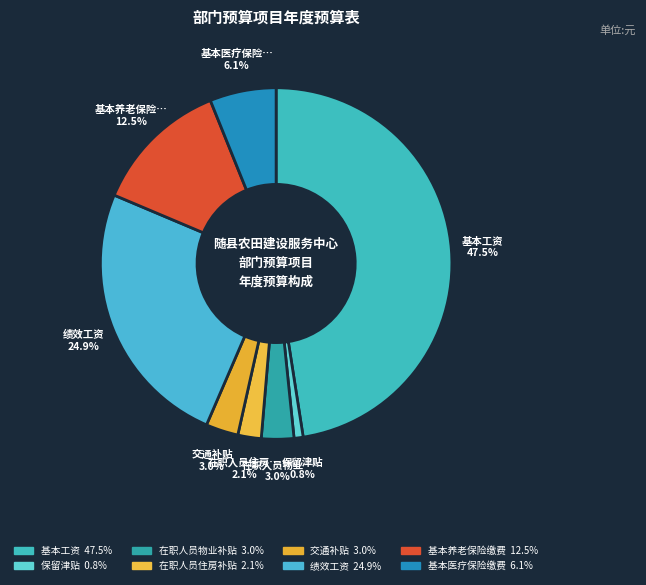

To the nearest percent, what percentage of the pie is 交通补贴?

3%